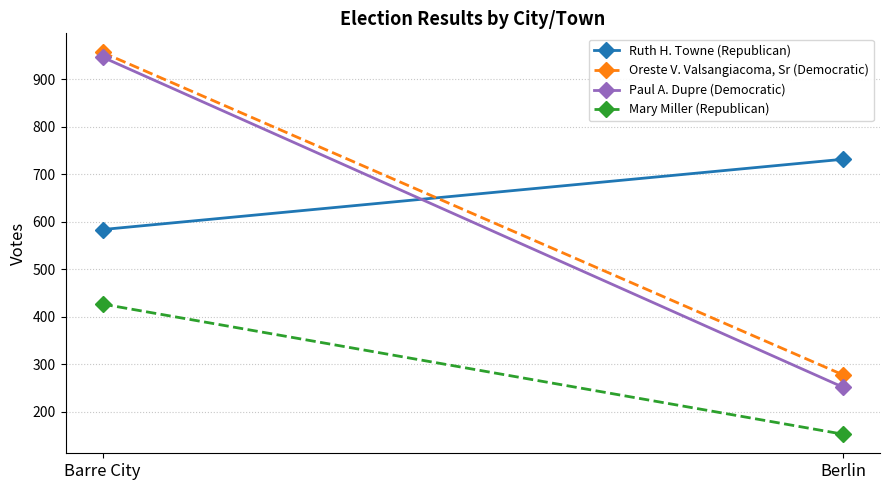

What is the maximum value for Paul A. Dupre (Democratic)?

947